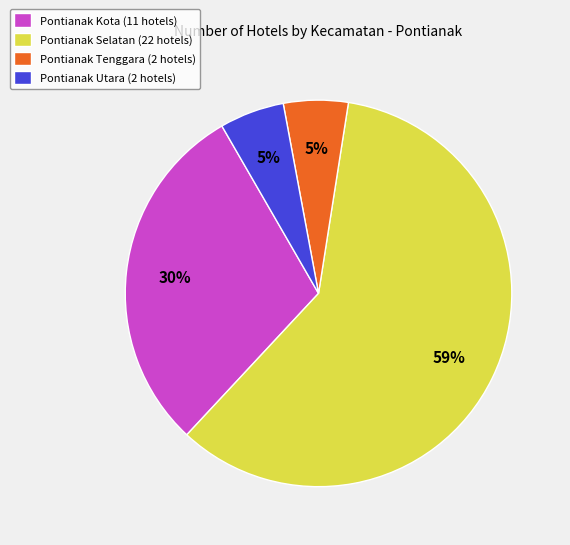

How many segments does this pie chart have?

4